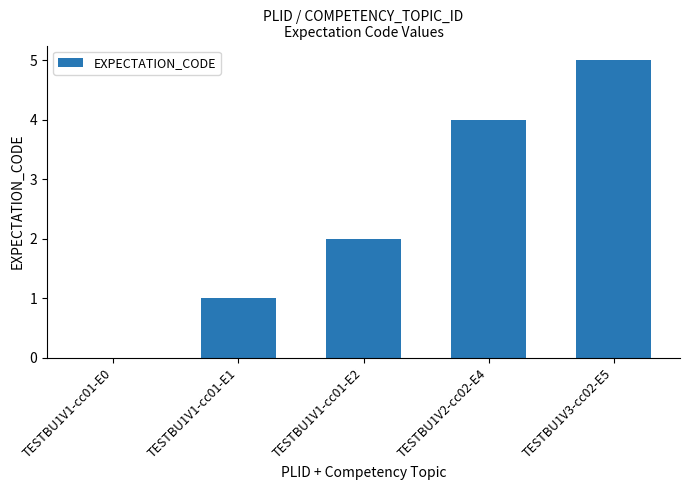

What is the difference between the values at TESTBU1V1-cc01-E2 and TESTBU1V3-cc02-E5?

3